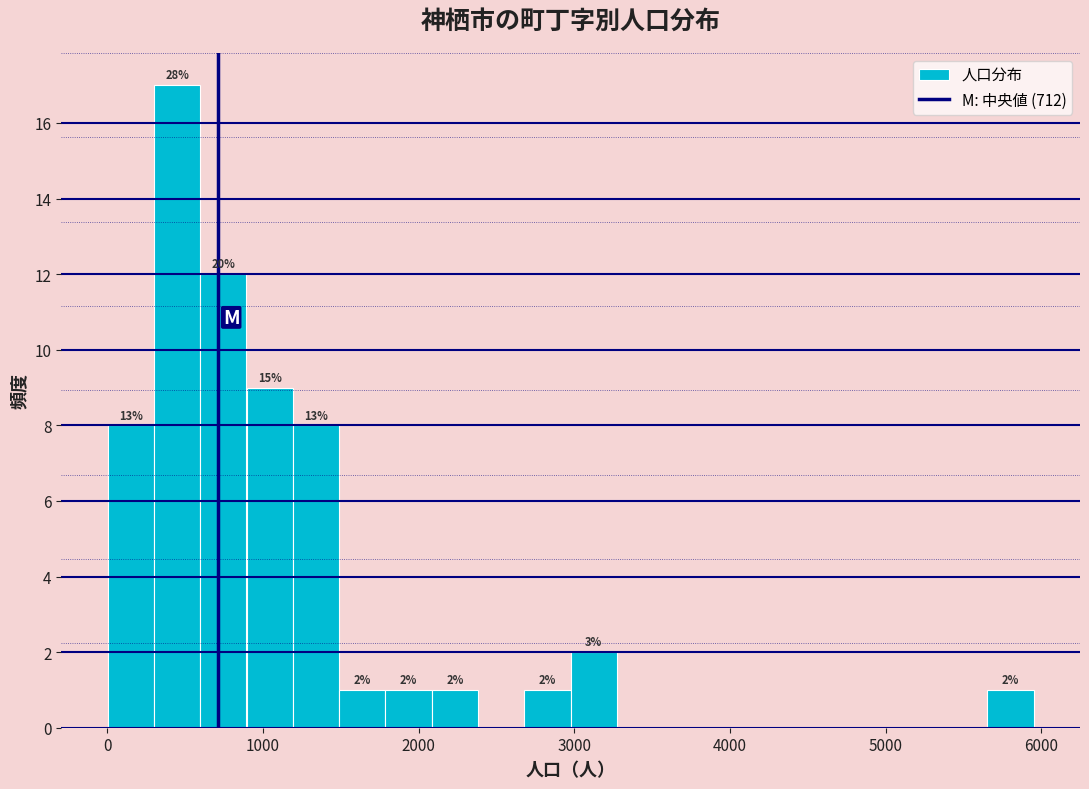

Around what value on the x-axis is the tallest bar? Give the approximate position of its centre, as read against the axis.

400